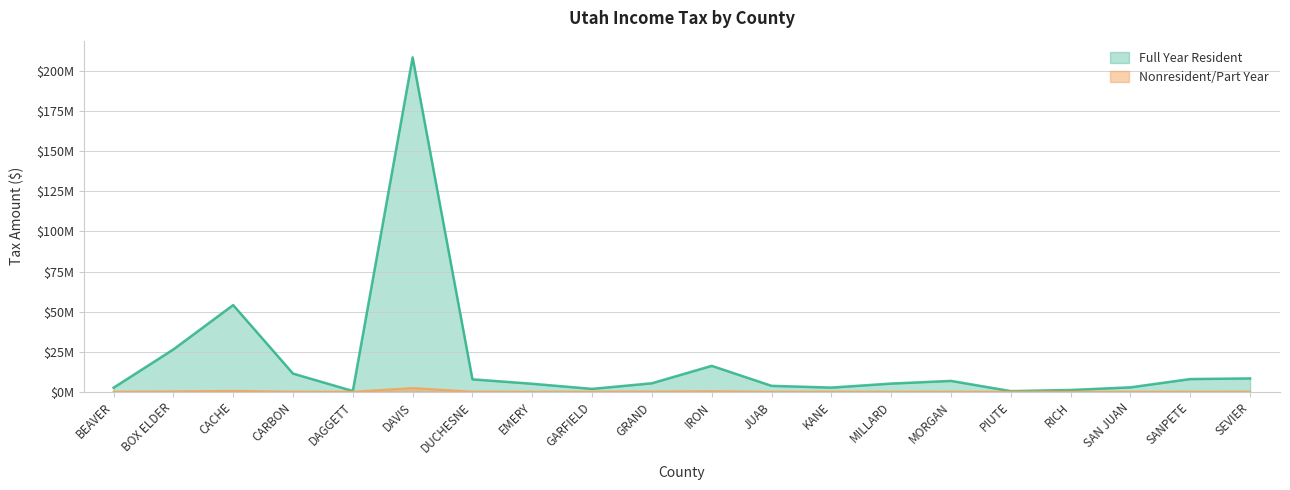

Is it true that Full Year Resident equals 2260892 at EMERY?

False